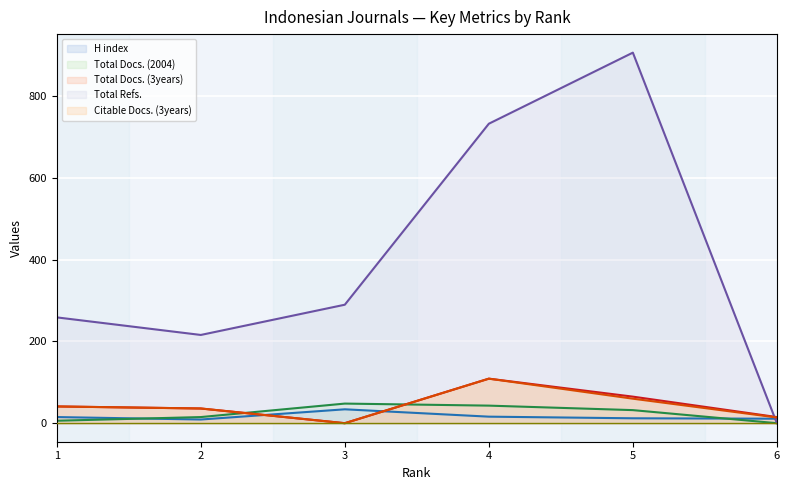

Rank the categories by Total Docs. (3years) (line) value from highest to lowest.

4, 5, 1, 2, 6, 3